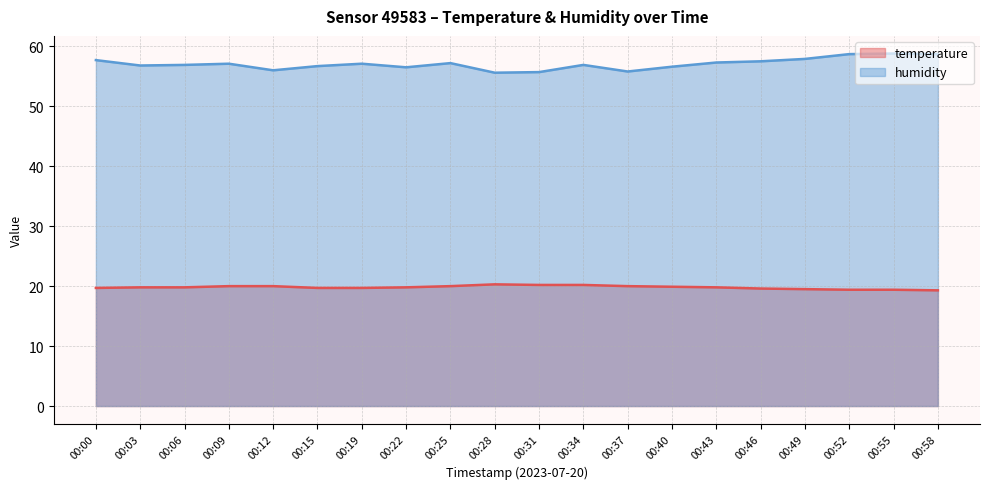

List the series in order of their peak value, lowest first.

temperature, humidity